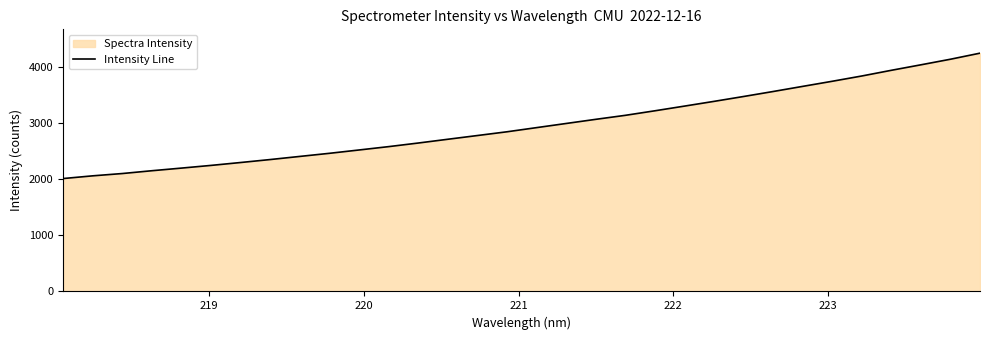

What is the smallest value displayed?

2013.9